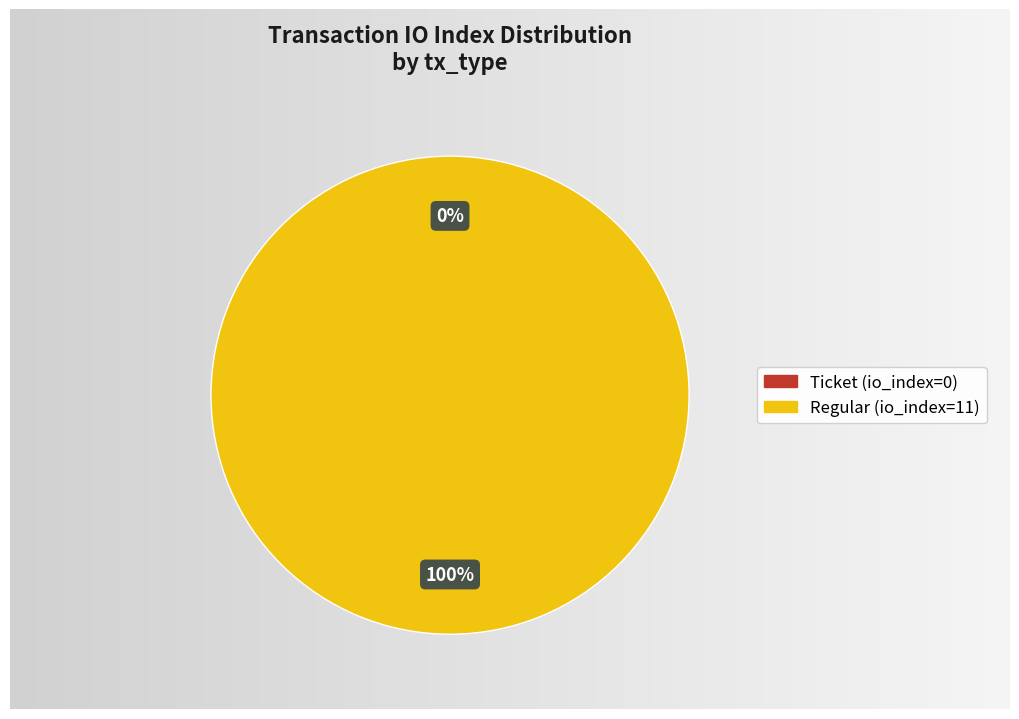

What percentage do Regular (io_index=11) and Ticket (io_index=0) together represent?

100.0%